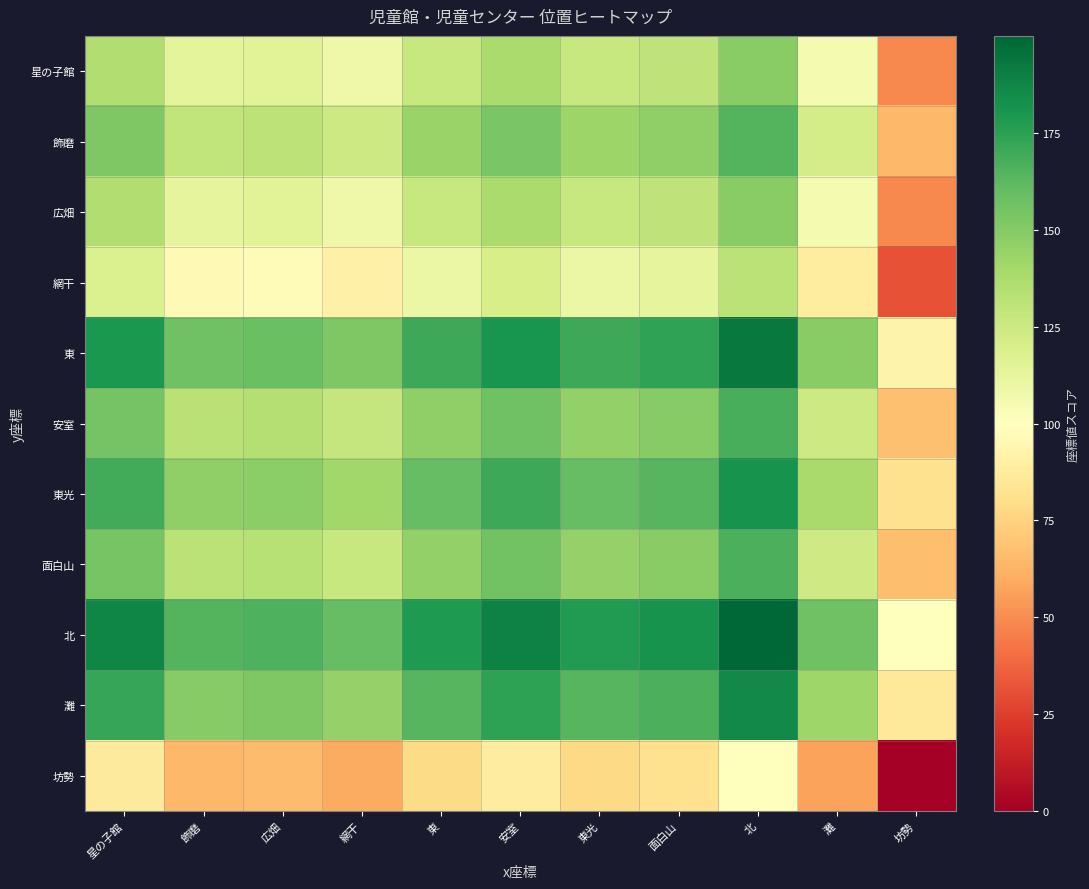

What is the total value across all series at 坊勢?

688.5